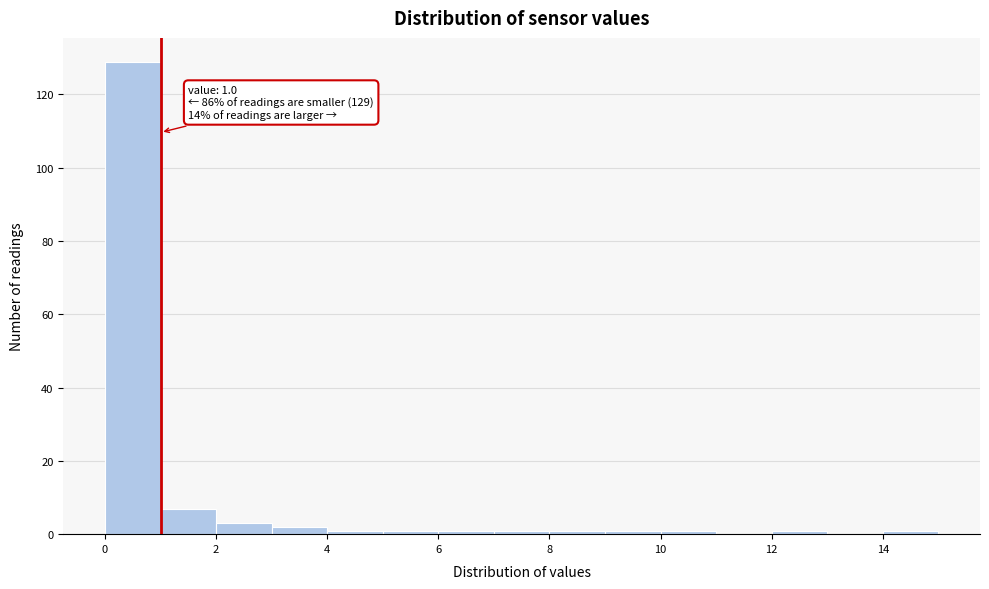

Which range on the x-axis has the tallest bar?

0 to 1